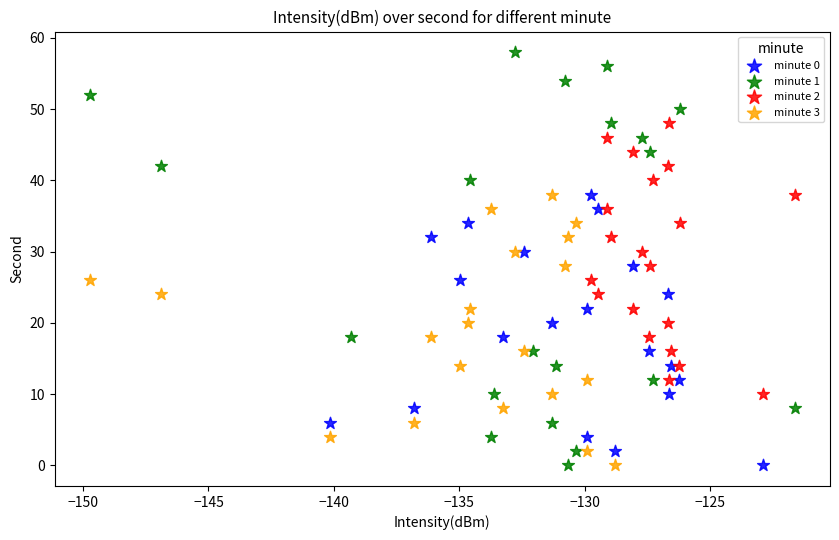

Which series has the largest Y range (max minus min)?

minute 1